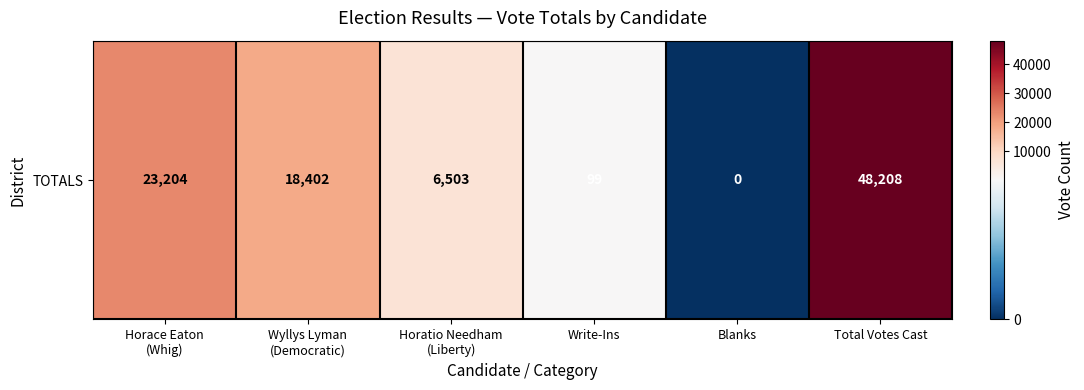

The chart shows a value of 6503 at Horatio Needham
(Liberty). True or false?

True